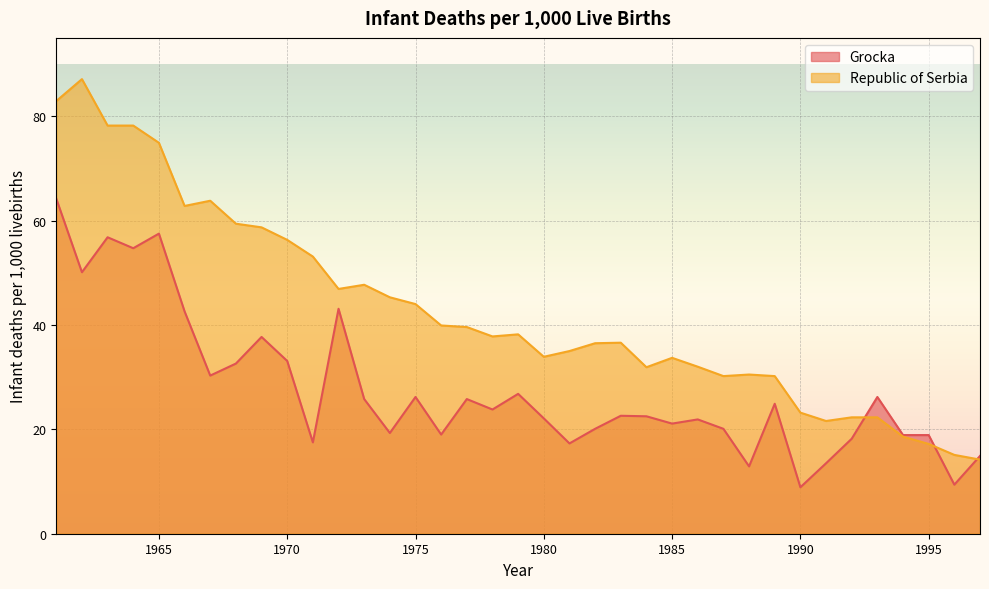

How many data points in Republic of Serbia are above 37?

19